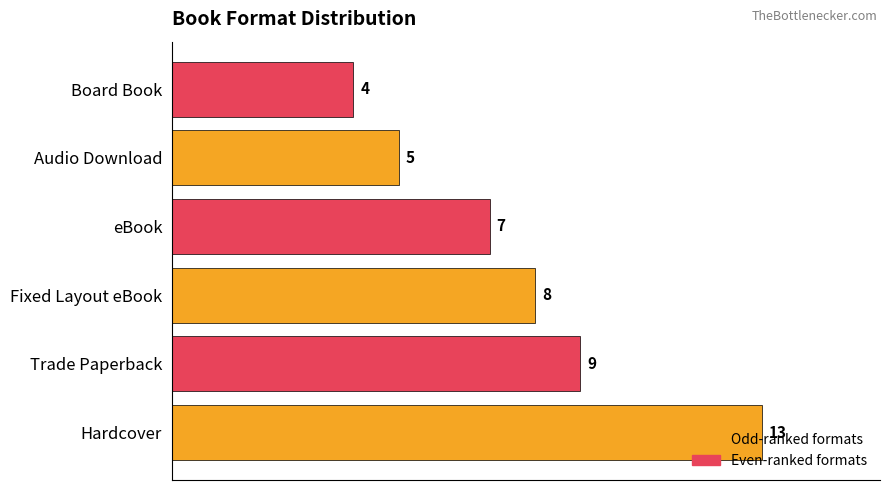

How many values are between 5 and 9?

4